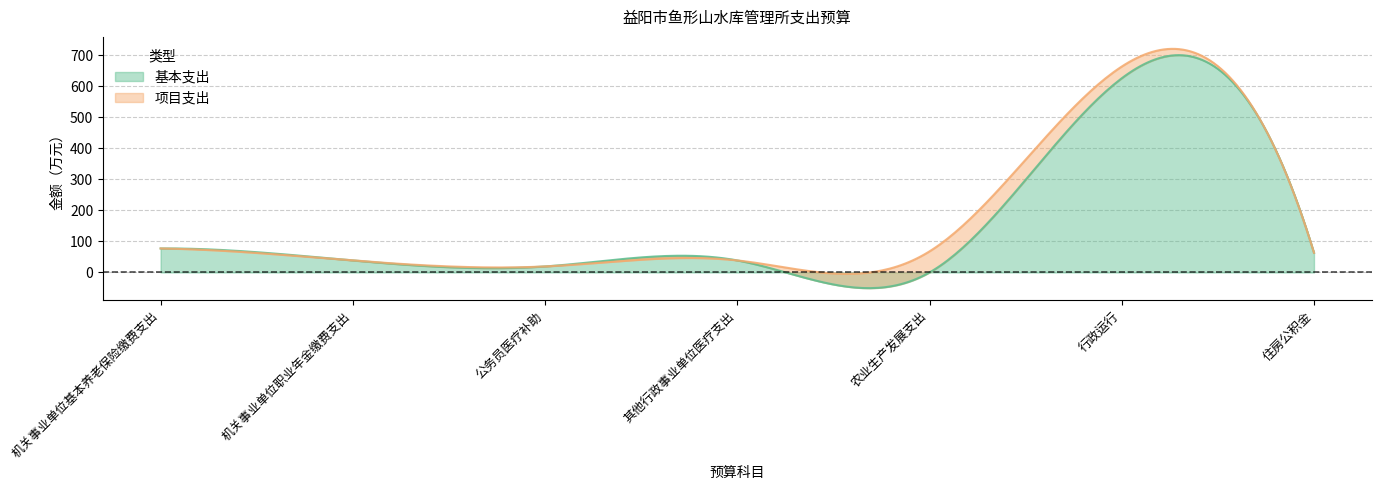

Reading left to right, list all the values displayed in this chart.

基本支出: 机关事业单位基本养老保险缴费支出=77.4	机关事业单位职业年金缴费支出=38.7	公务员医疗补助=19.4	其他行政事业单位医疗支出=38.8	农业生产发展支出=0.0	行政运行=626.2	住房公积金=63.5
项目支出: 机关事业单位基本养老保险缴费支出=0.0	机关事业单位职业年金缴费支出=0.0	公务员医疗补助=0.0	其他行政事业单位医疗支出=0.0	农业生产发展支出=68.0	行政运行=37.8	住房公积金=0.0